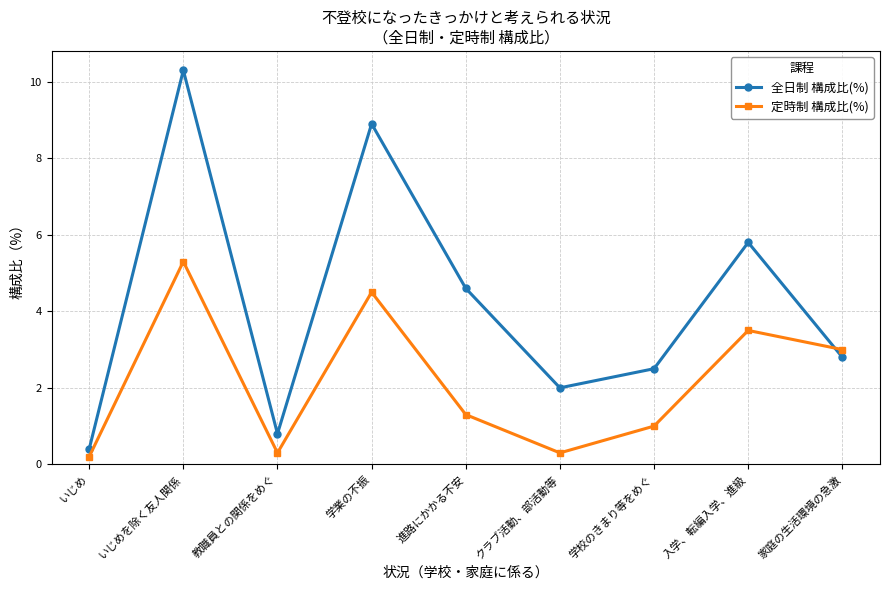

After their last crossing, which series has the higher values: 全日制 構成比(%) or 定時制 構成比(%)?

定時制 構成比(%)